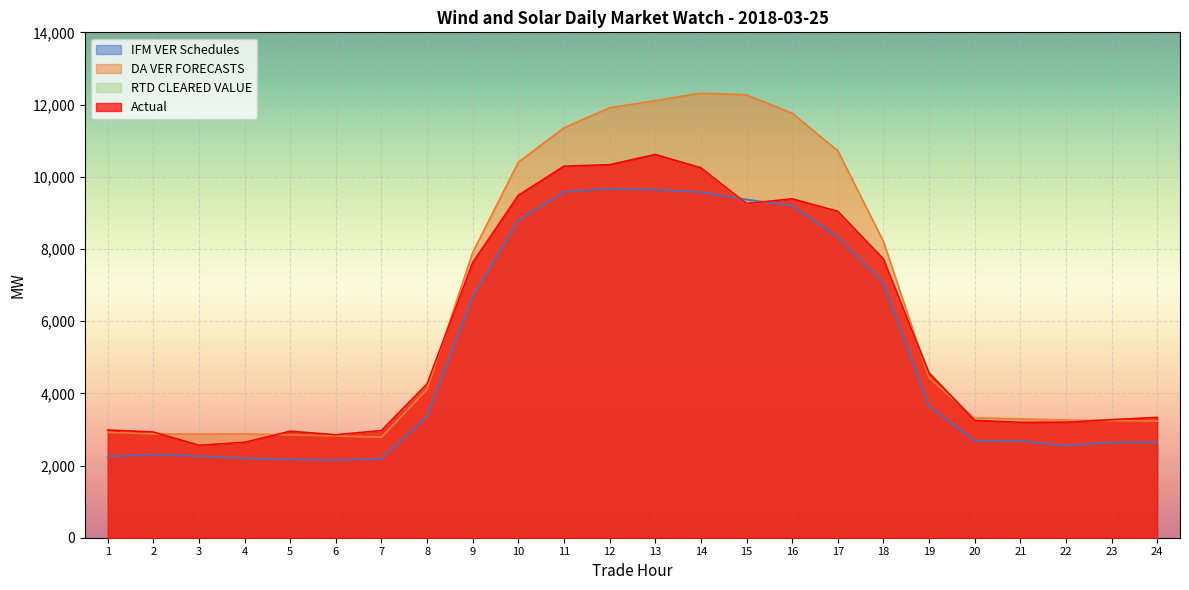

How many lines are shown in the chart?

4